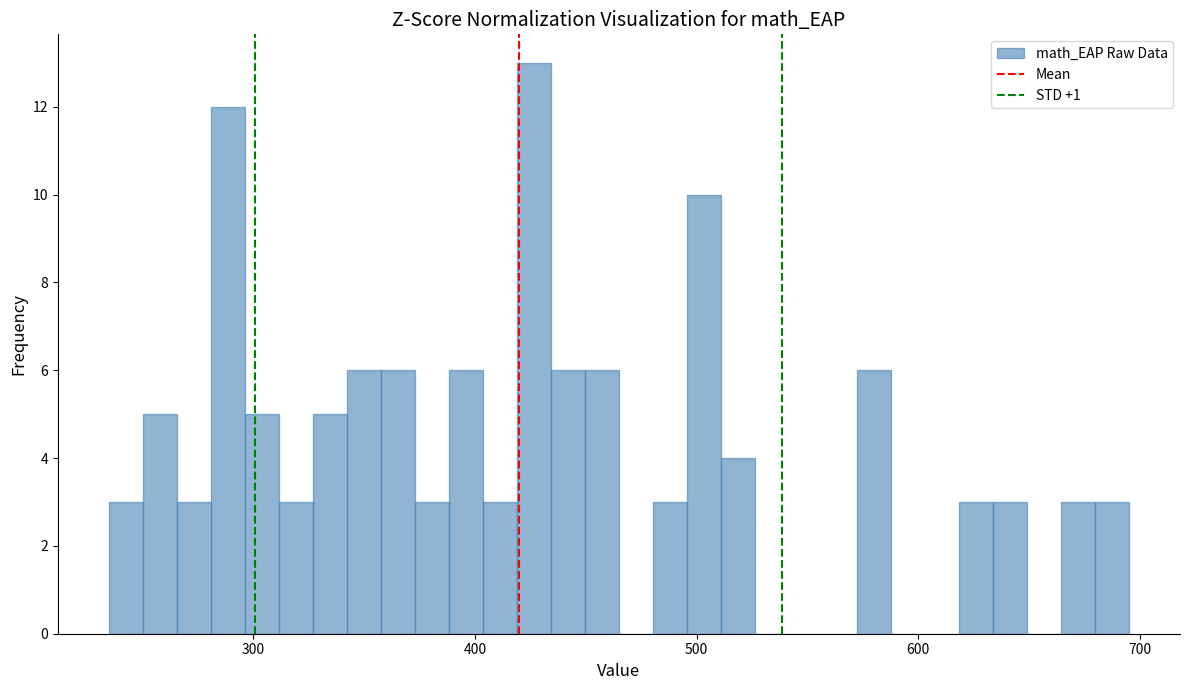

Around what value on the x-axis is the tallest bar? Give the approximate position of its centre, as read against the axis.

430